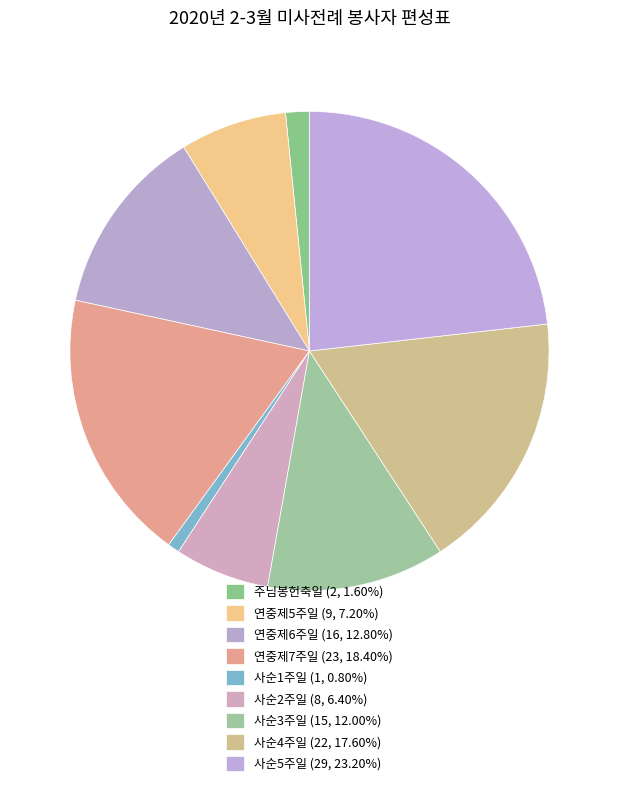

Does 주님봉헌축일 account for over 50% of the chart?

No